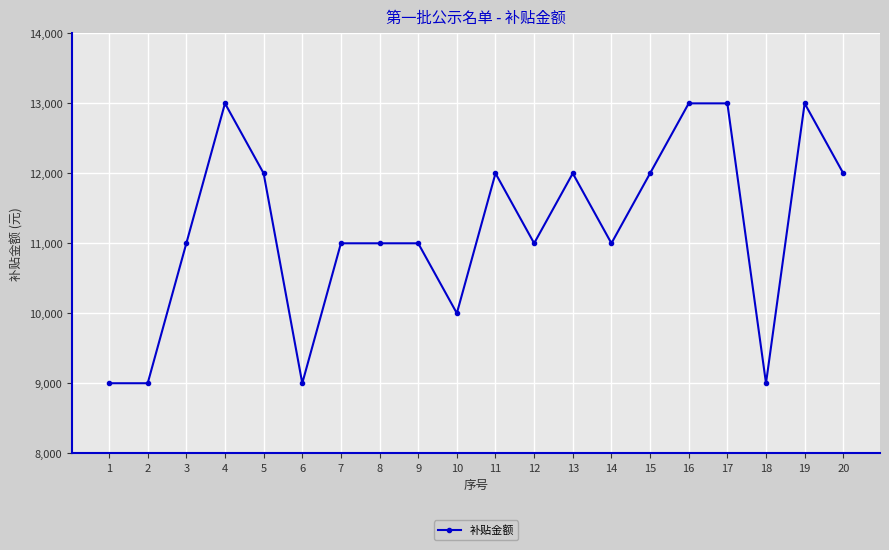

The value at 15 is 12000. True or false?

True